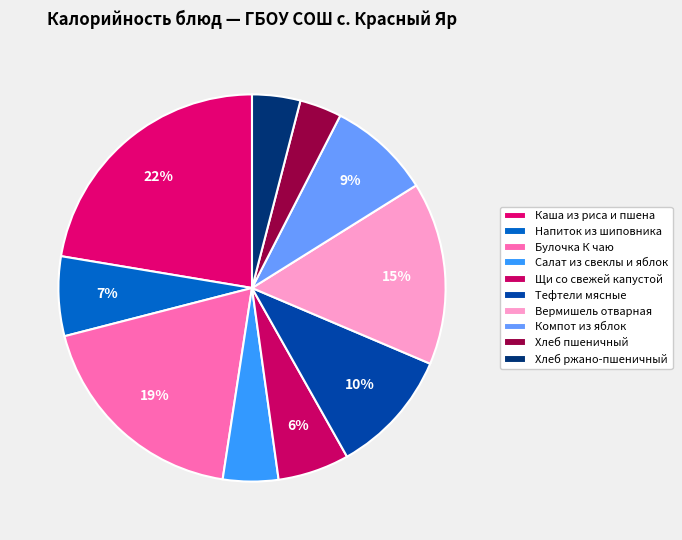

Between Щи со свежей капустой and Напиток из шиповника, which is larger?

Напиток из шиповника